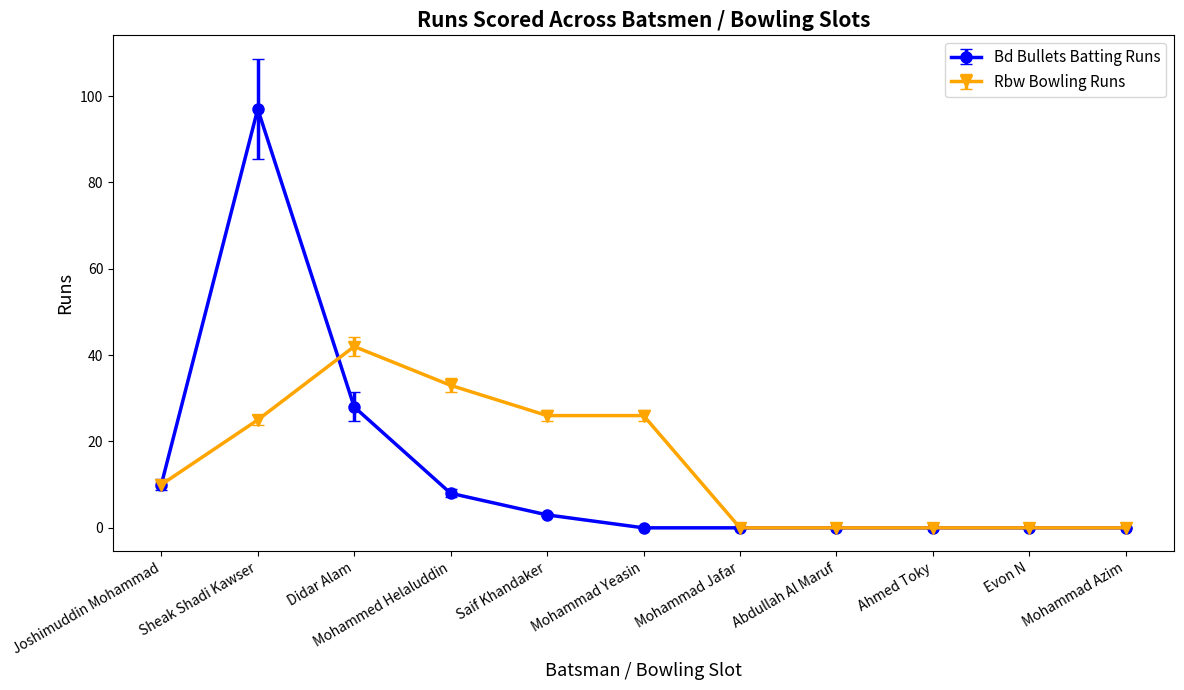

List the series in order of their peak value, lowest first.

Rbw Bowling Runs, Bd Bullets Batting Runs